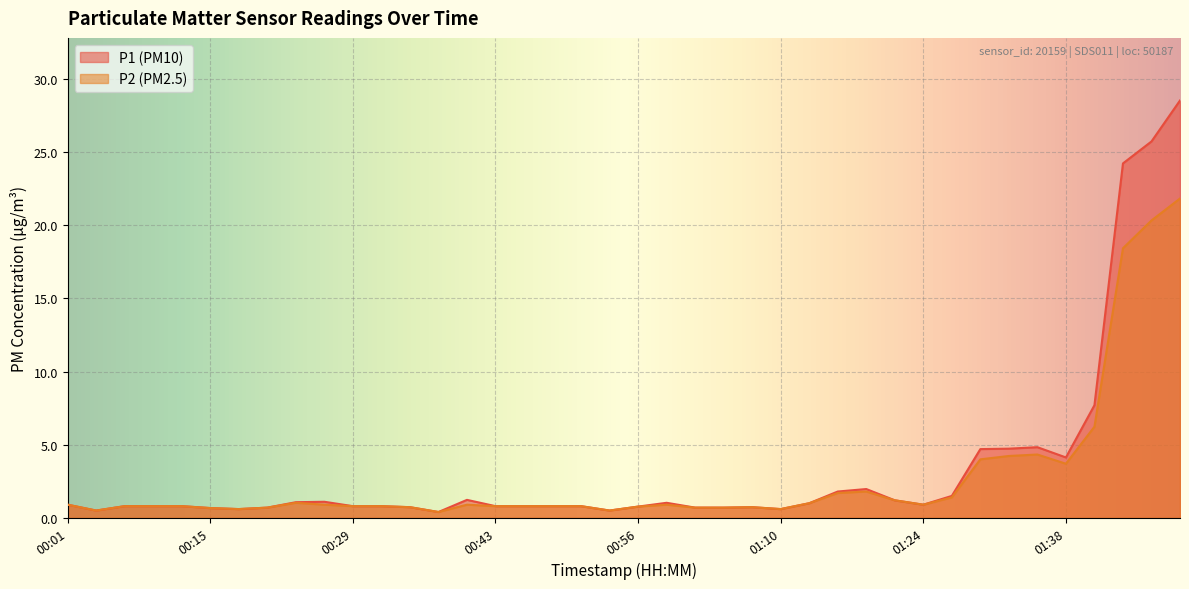

At which category does the chart reach its peak across all series?

01:49